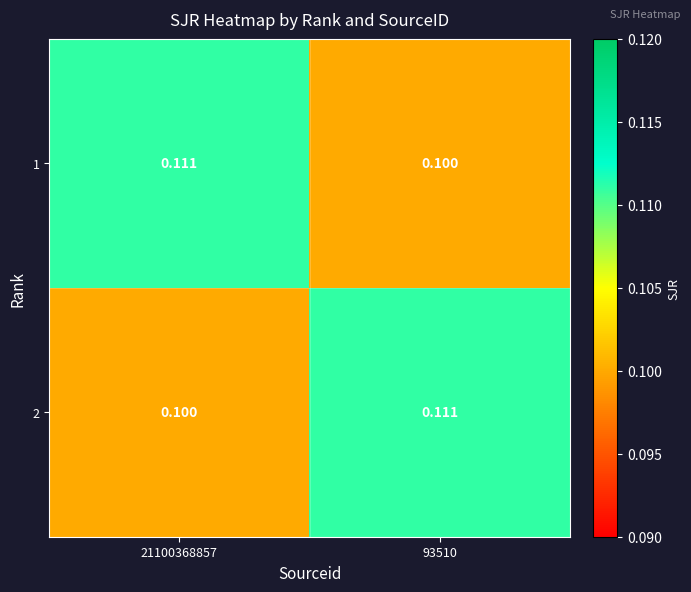

At which category is the sum across all series the highest?

21100368857